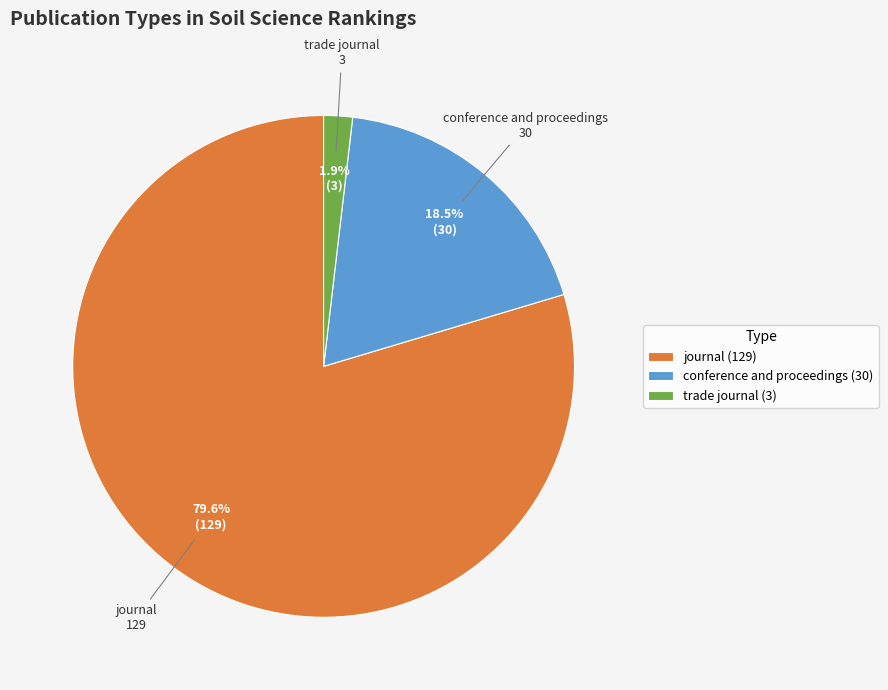

Which category has the smallest portion of the pie?

trade journal